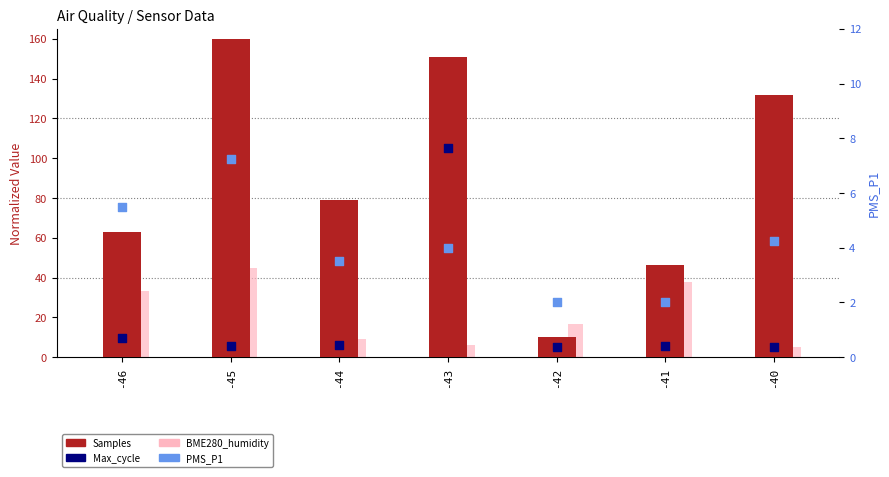

At which category is the sum across all series the highest?

-43